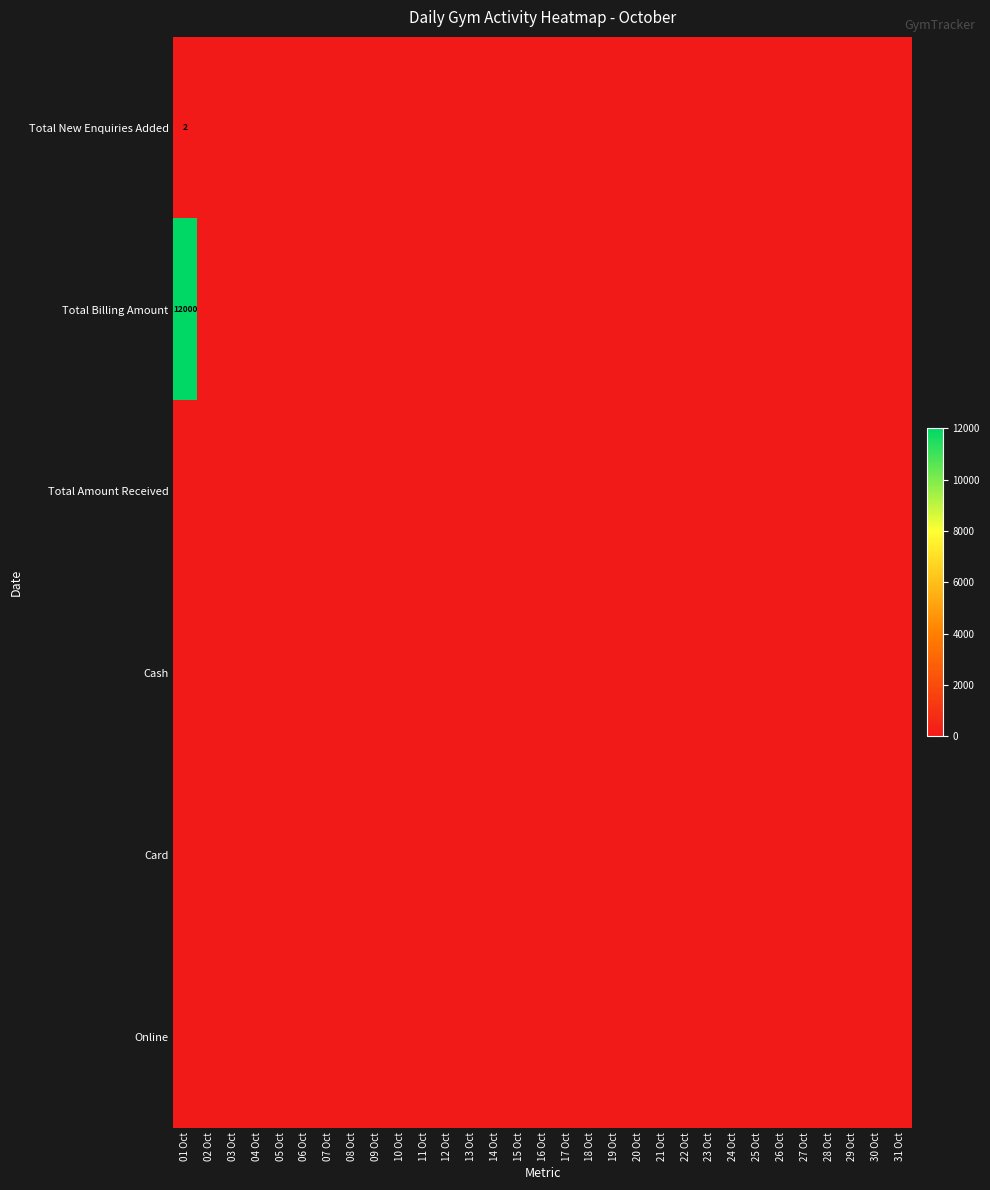

Count the number of data series in this chart.

6